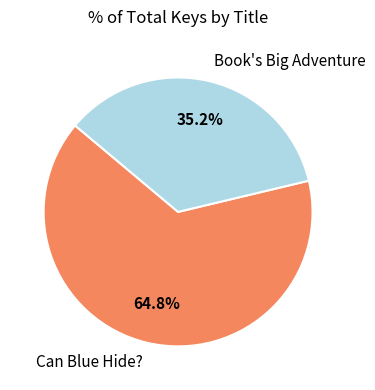

How much of the chart is everything except Can Blue Hide??

35.2%